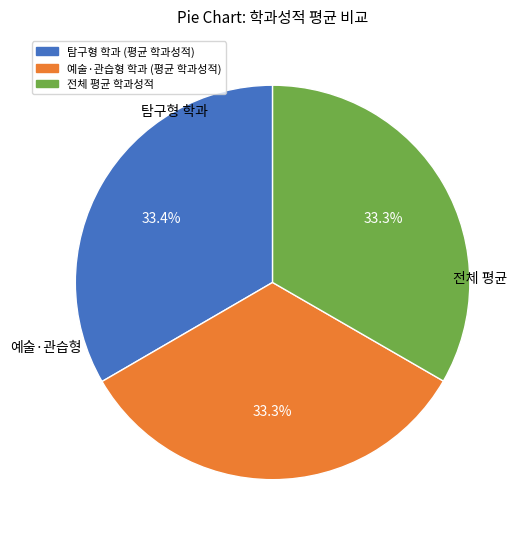

Does 전체 평균 학과성적 account for over 50% of the chart?

No